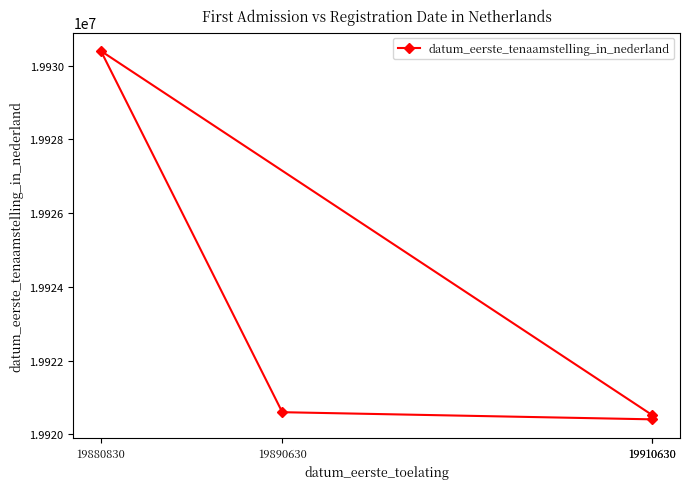

What is the greatest value displayed?

19930402